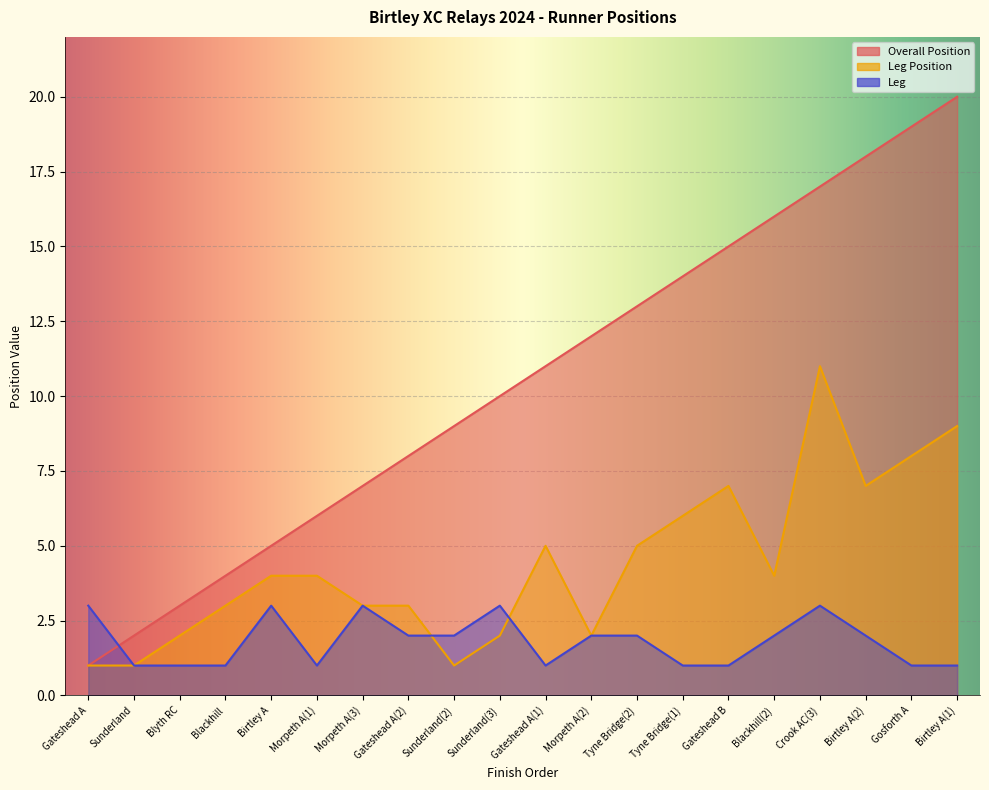

Reading left to right, what are all the values shown in this chart?

Overall Position: Gateshead A=1	Sunderland=2	Blyth RC=3	Blackhill=4	Birtley A=5	Morpeth A(1)=6	Morpeth A(3)=7	Gateshead A(2)=8	Sunderland(2)=9	Sunderland(3)=10	Gateshead A(1)=11	Morpeth A(2)=12	Tyne Bridge(2)=13	Tyne Bridge(1)=14	Gateshead B=15	Blackhill(2)=16	Crook AC(3)=17	Birtley A(2)=18	Gosforth A=19	Birtley A(1)=20
Leg Position: Gateshead A=1	Sunderland=1	Blyth RC=2	Blackhill=3	Birtley A=4	Morpeth A(1)=4	Morpeth A(3)=3	Gateshead A(2)=3	Sunderland(2)=1	Sunderland(3)=2	Gateshead A(1)=5	Morpeth A(2)=2	Tyne Bridge(2)=5	Tyne Bridge(1)=6	Gateshead B=7	Blackhill(2)=4	Crook AC(3)=11	Birtley A(2)=7	Gosforth A=8	Birtley A(1)=9
Leg: Gateshead A=3	Sunderland=1	Blyth RC=1	Blackhill=1	Birtley A=3	Morpeth A(1)=1	Morpeth A(3)=3	Gateshead A(2)=2	Sunderland(2)=2	Sunderland(3)=3	Gateshead A(1)=1	Morpeth A(2)=2	Tyne Bridge(2)=2	Tyne Bridge(1)=1	Gateshead B=1	Blackhill(2)=2	Crook AC(3)=3	Birtley A(2)=2	Gosforth A=1	Birtley A(1)=1